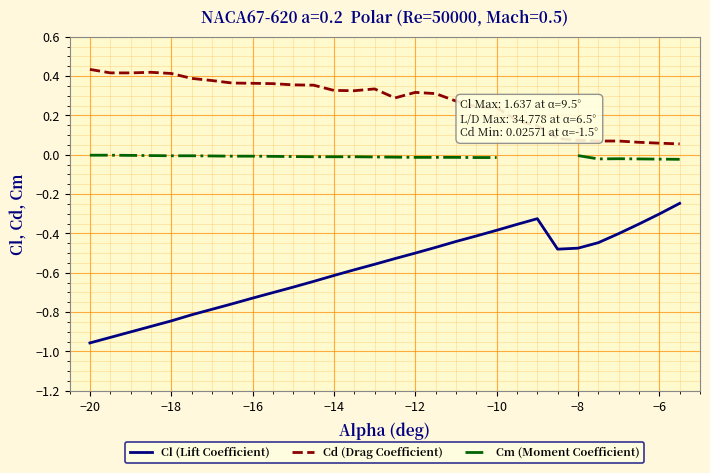

What is the minimum value shown in the chart?

-1.0